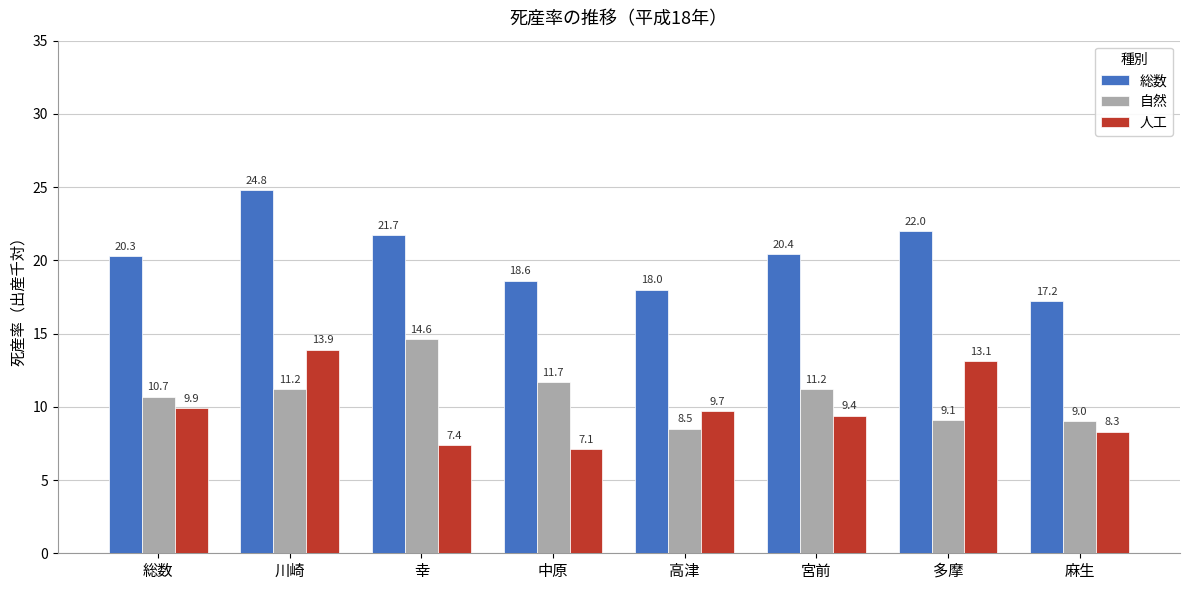

What is the value of the 人工 bar at the 8th from the left?

8.3